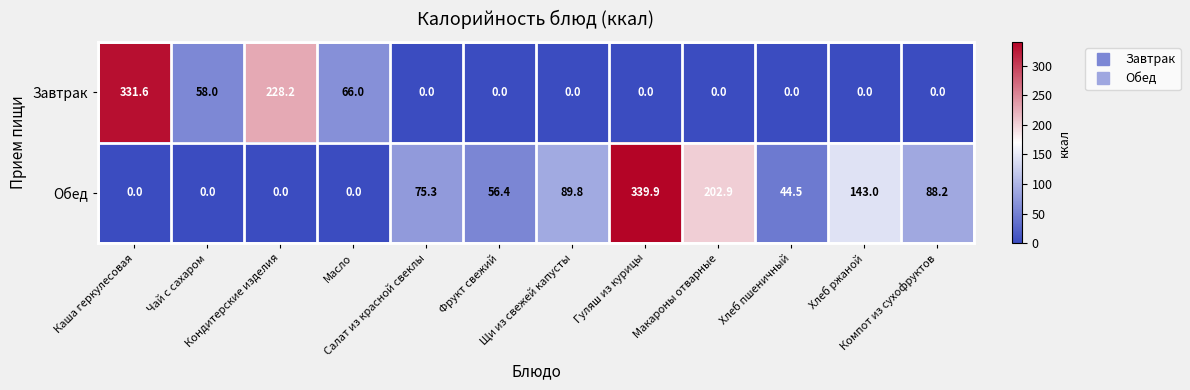

At which category is the sum across all series the highest?

Гуляш из курицы